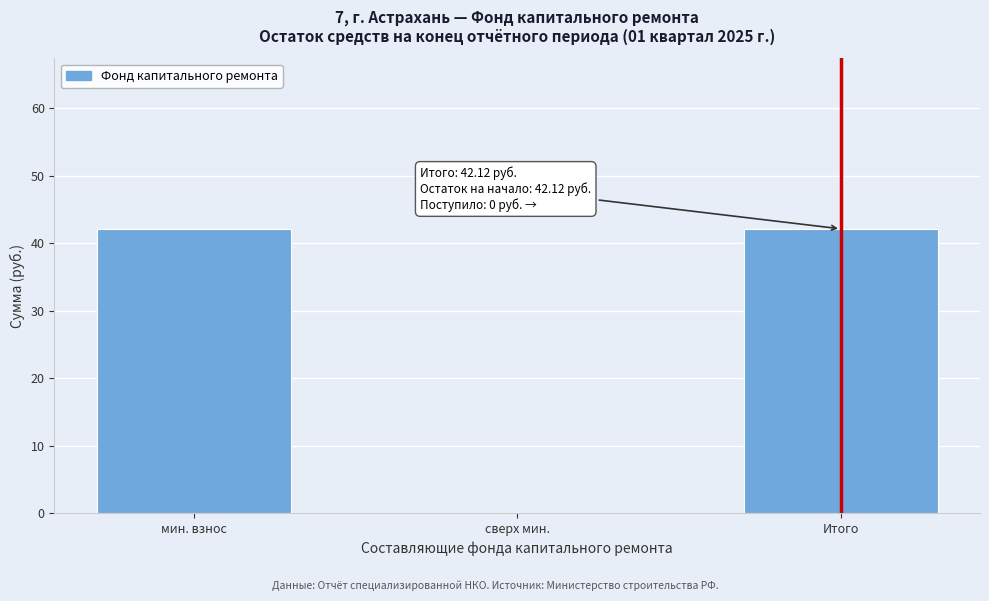

Reading left to right, list all the values displayed in this chart.

мин. взнос=42.1	сверх мин.=0.0	Итого=42.1